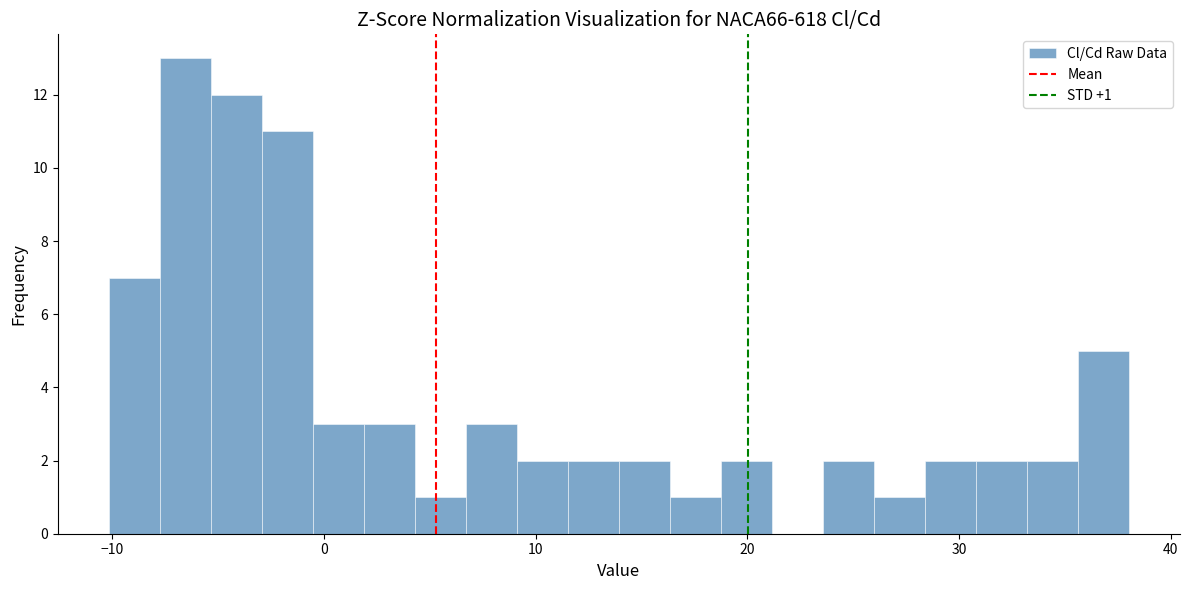

Around what value on the x-axis is the tallest bar? Give the approximate position of its centre, as read against the axis.

-7